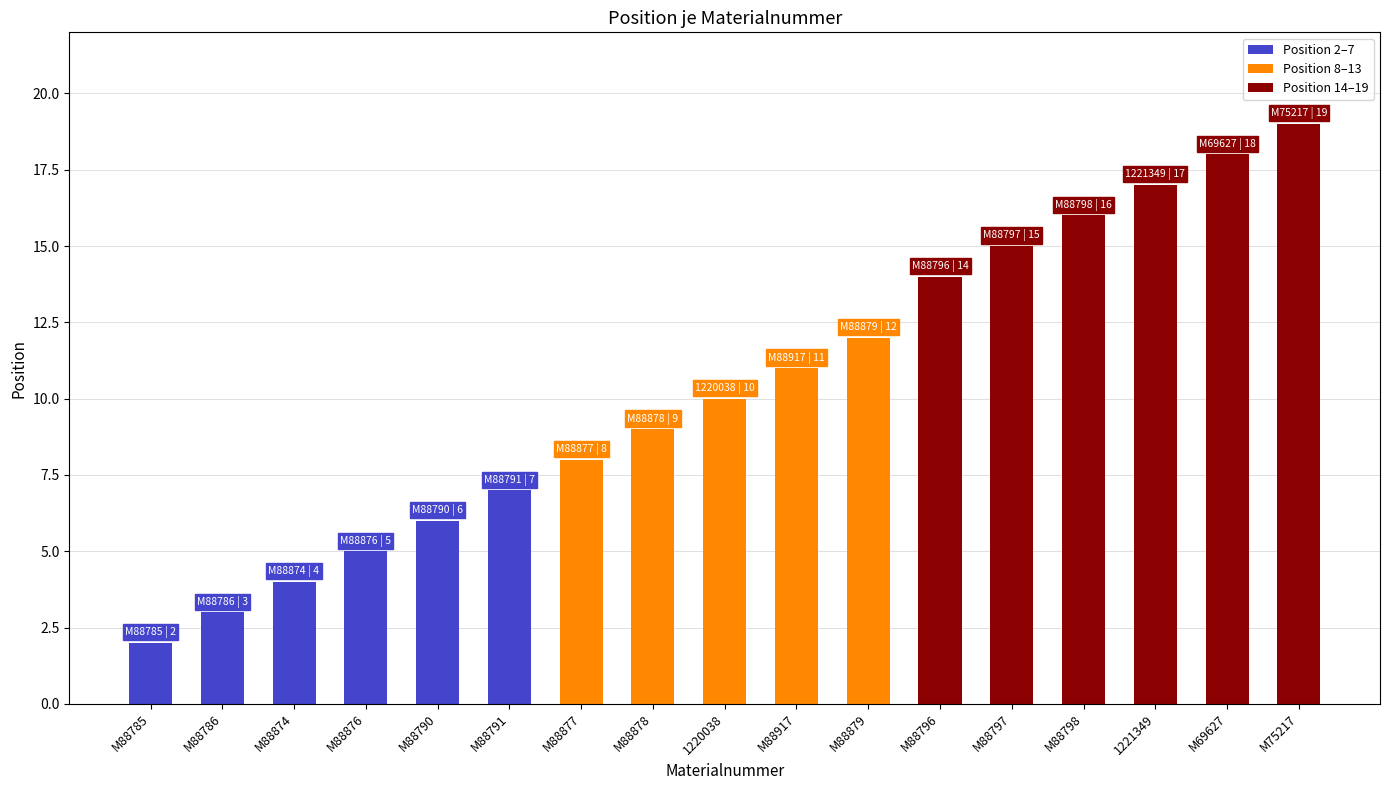

What is the spread (max minus min) of values at M88874?

4